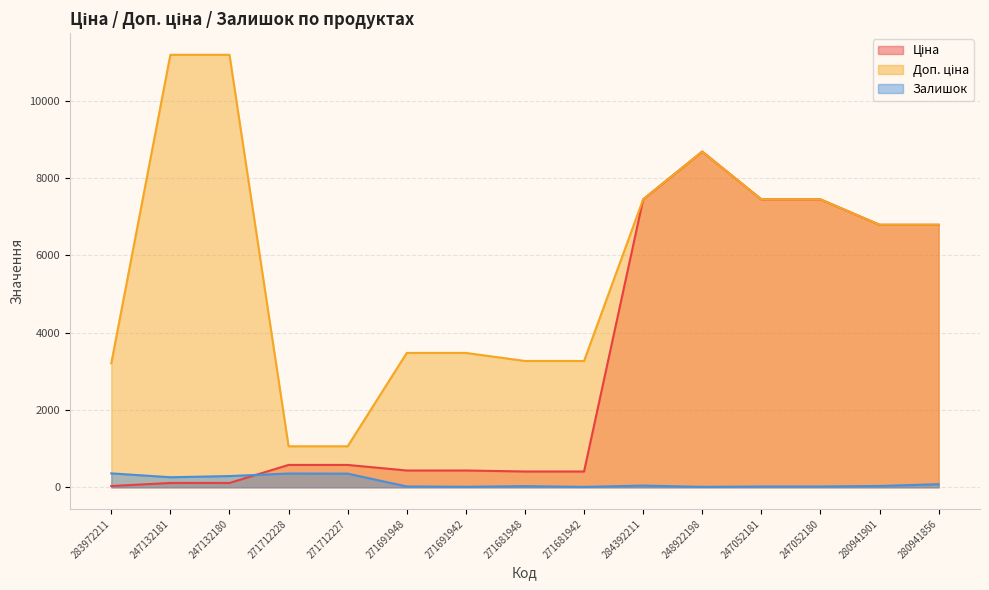

What is the approximate value of Залишок at 247052181?

20.0